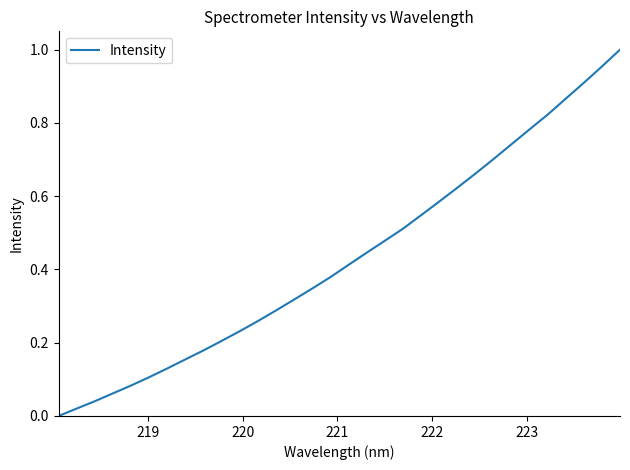

How many positive values are there?

31